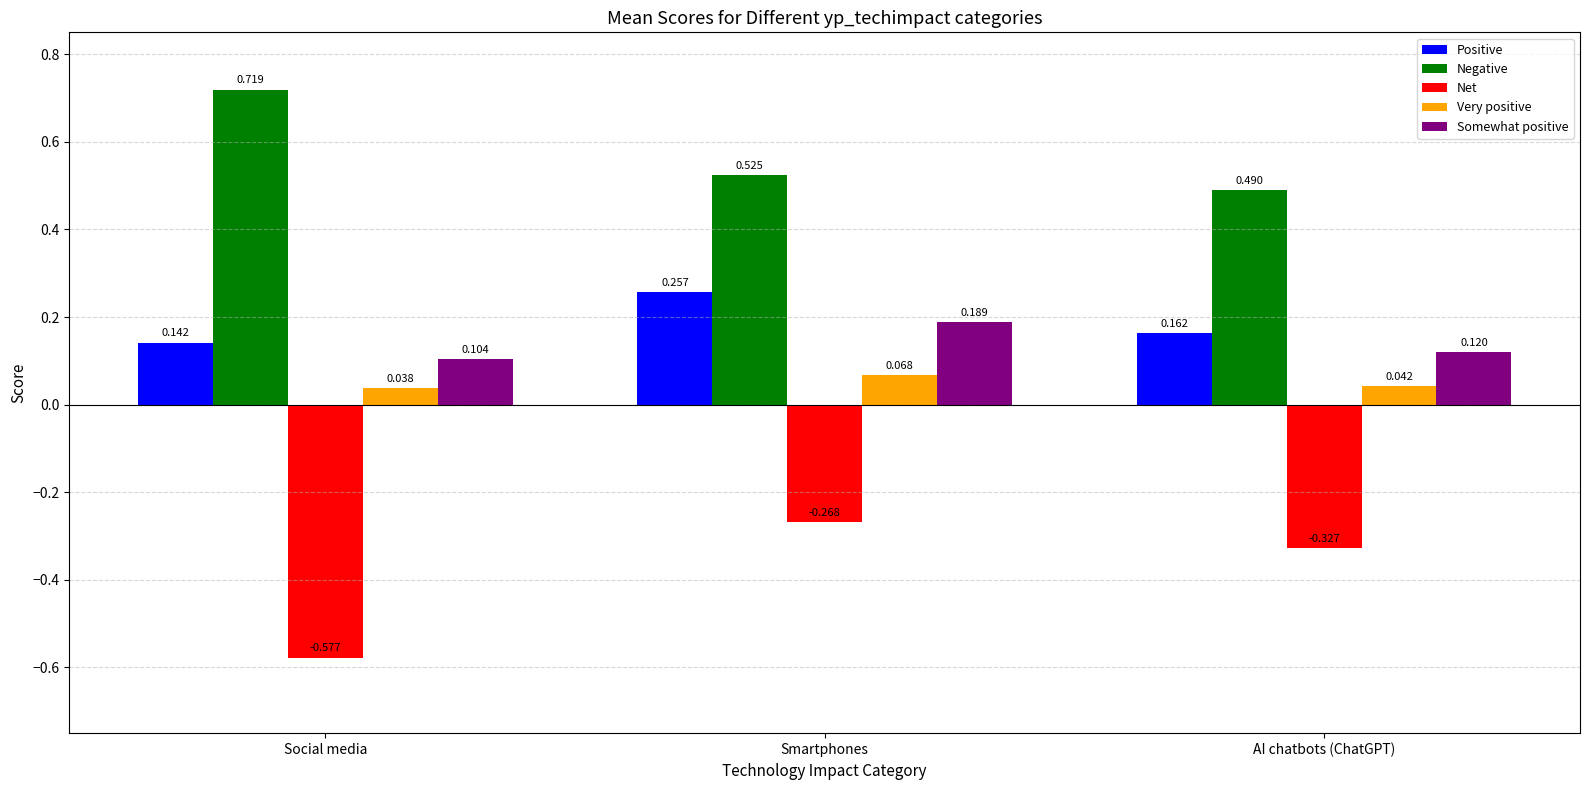

How many Positive values are between 0 and 1?

3